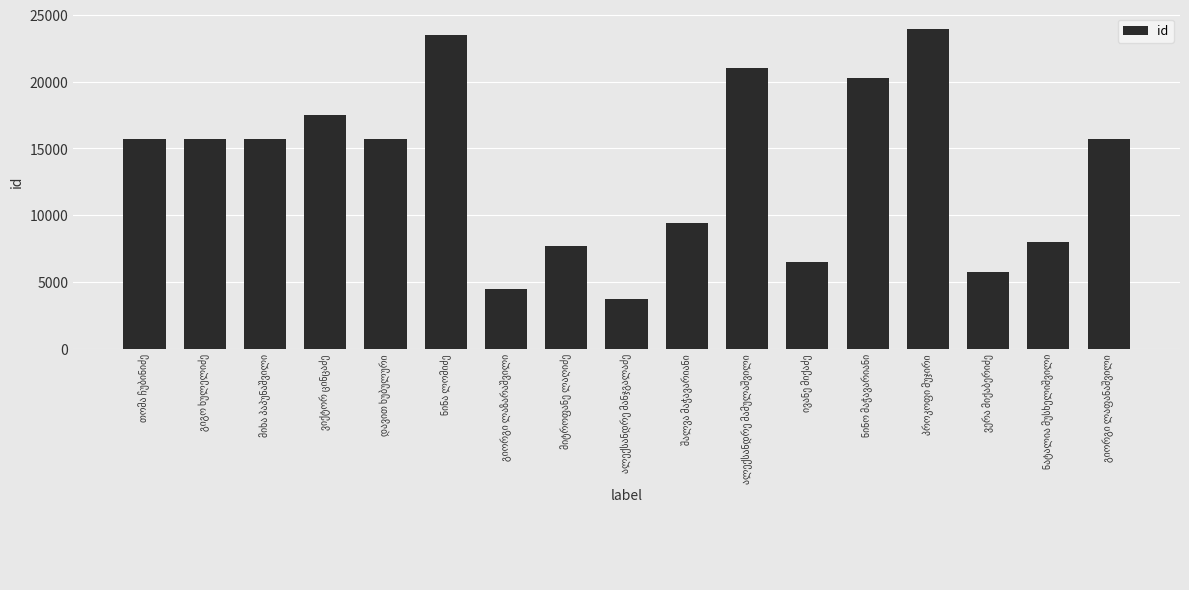

What is the difference between the second highest and minimum values?

19781